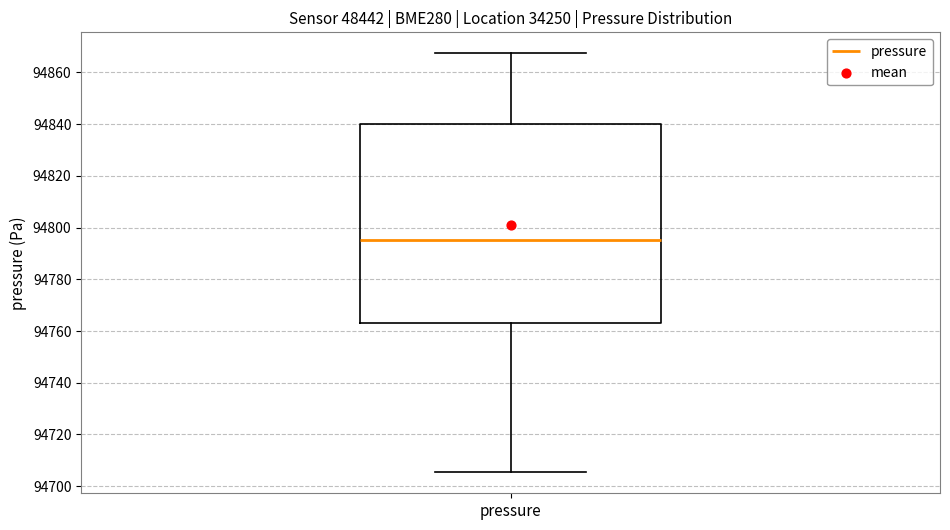

Where does the median line of the box for pressure sit on the y-axis? The values are not printed on the chart, so give them approximately, as read against the axis.

94796